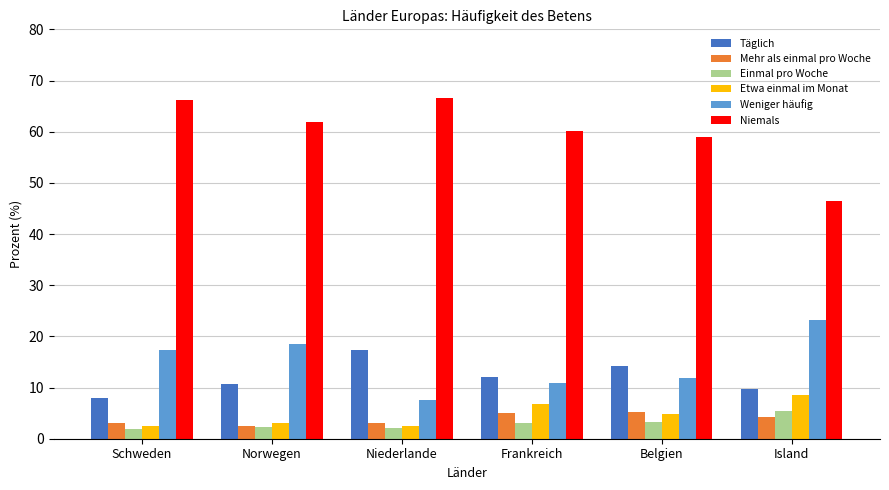

At which label does Etwa einmal im Monat reach its peak?

Island